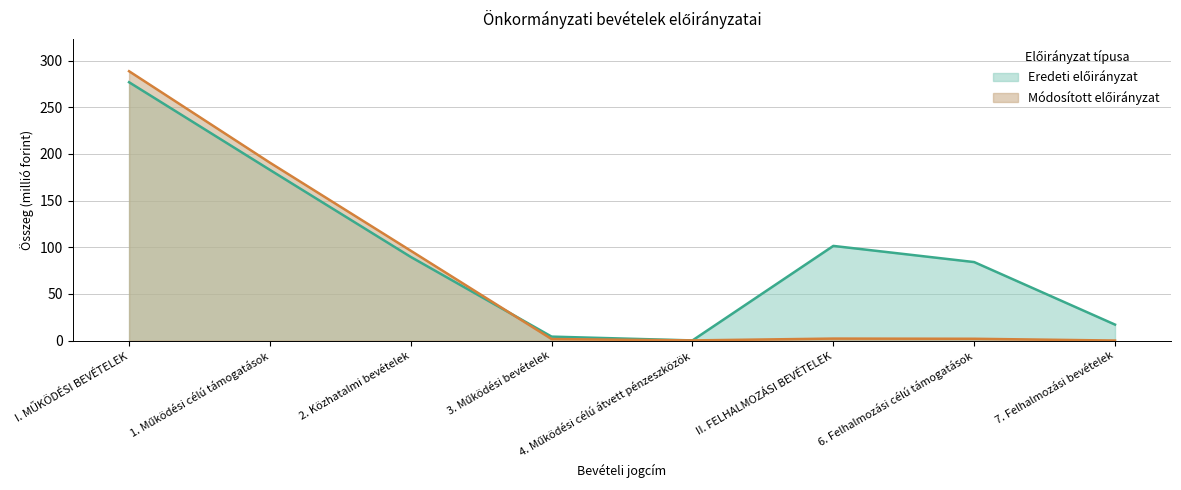

How many lines are shown in the chart?

2